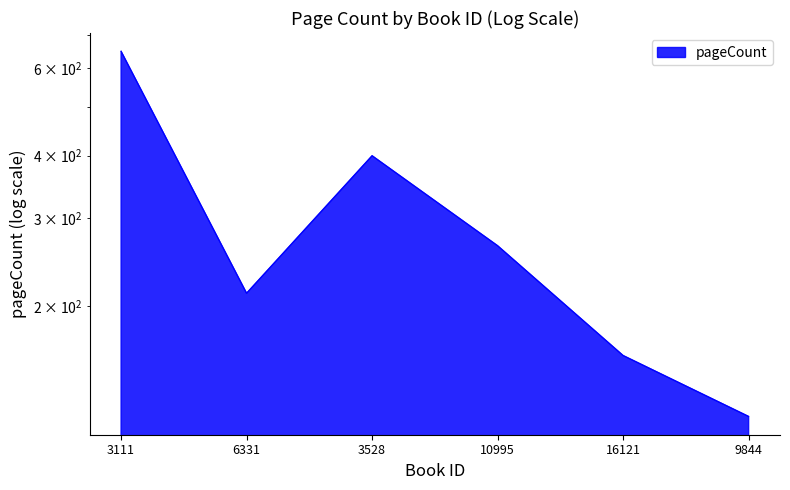

List the labels in order of value, largest first.

3111, 3528, 10995, 6331, 16121, 9844